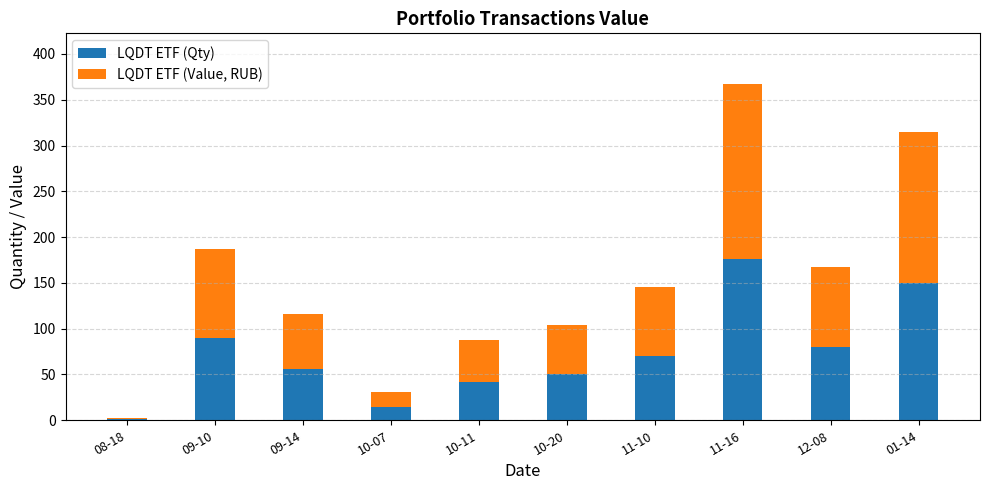

What is the total value across all series at 09-14?

116.2